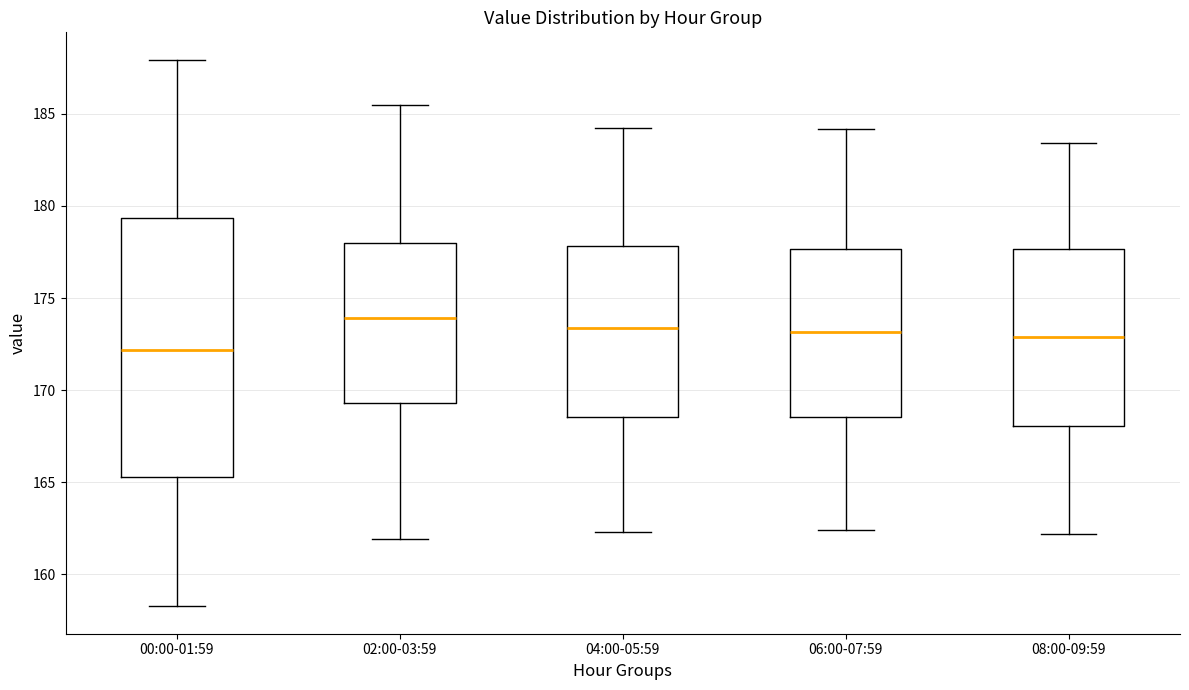

Where does the upper whisker of the box for 00:00-01:59 end on the y-axis? The values are not printed on the chart, so give them approximately, as read against the axis.

188.0